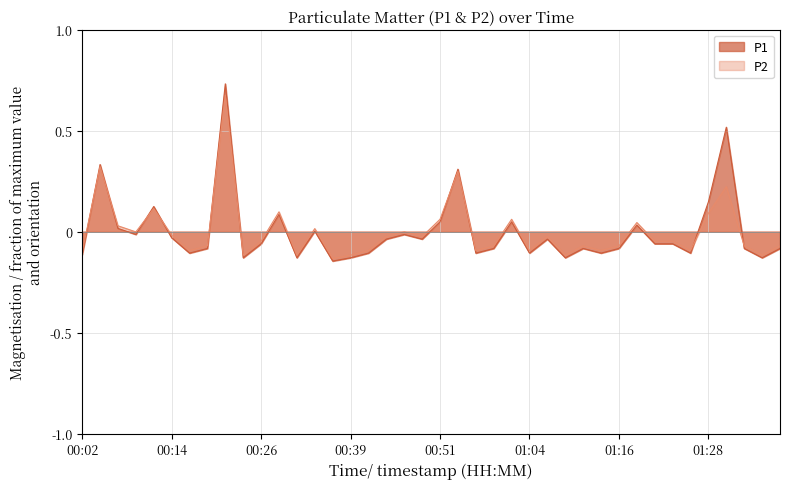

Does the chart have visible grid lines?

Yes